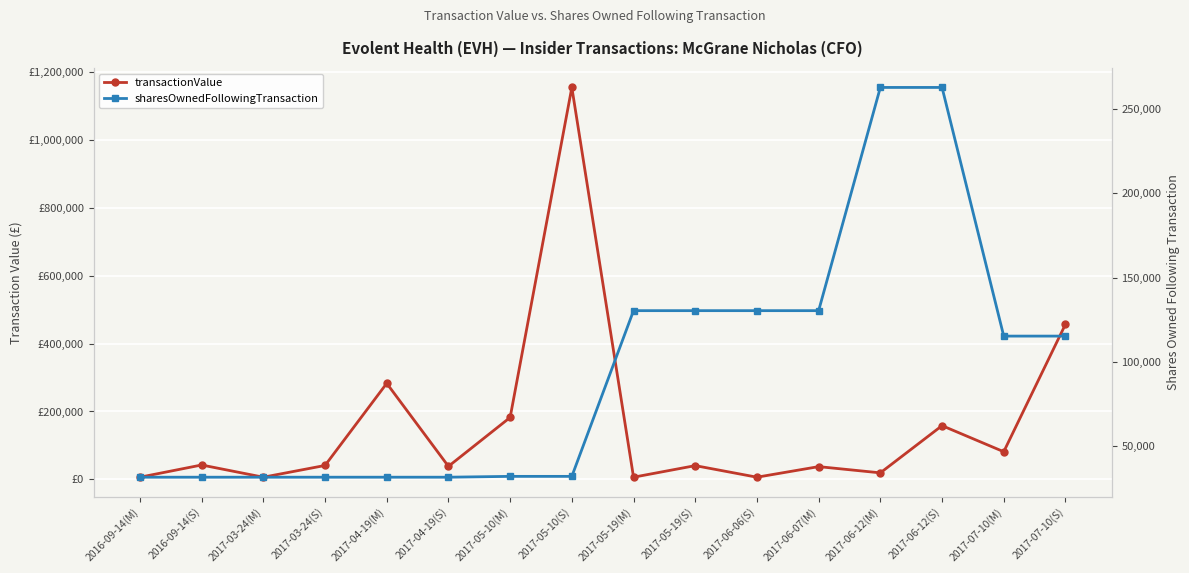

At how many categories does at least one series exceed 939030?

1